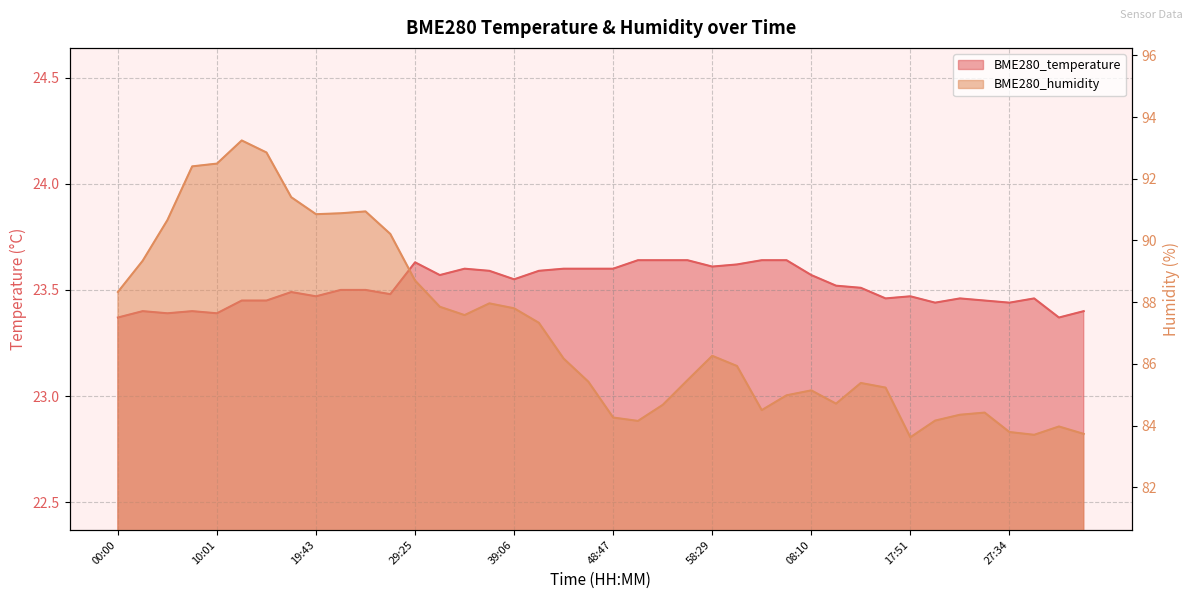

What are all the series names shown in the legend?

BME280_temperature, BME280_humidity